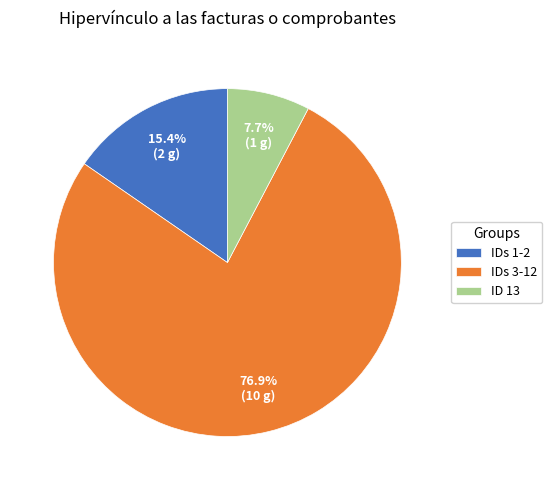

Combined, do ID 13 and IDs 3-12 account for over 50%?

Yes